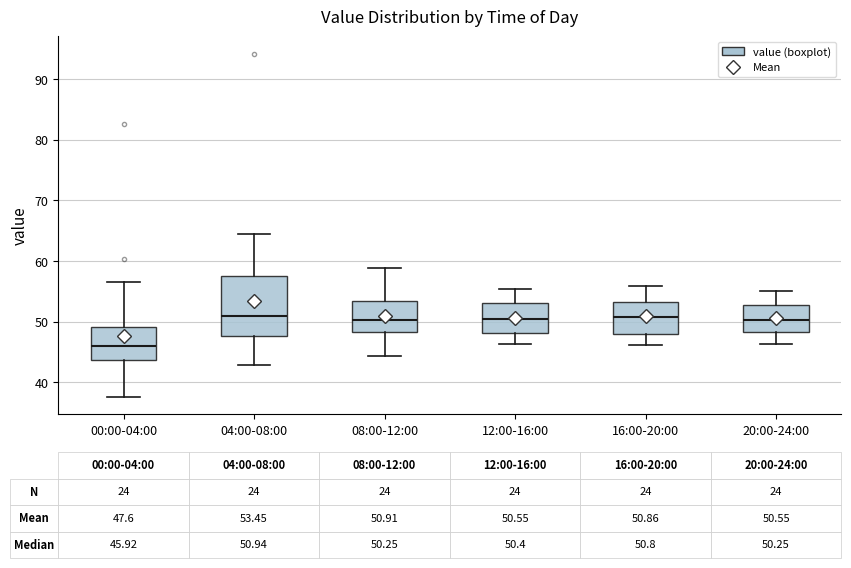

Which box has the lowest median line?

00:00-04:00